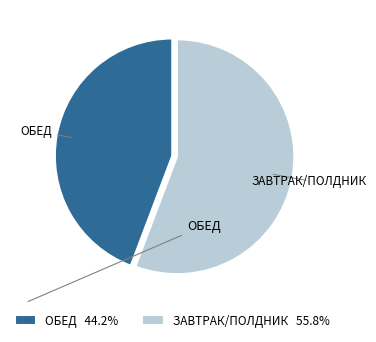

What is the ratio of the value at ОБЕД 44.2% to the value at ЗАВТРАК/ПОЛДНИК 55.8%?

0.8